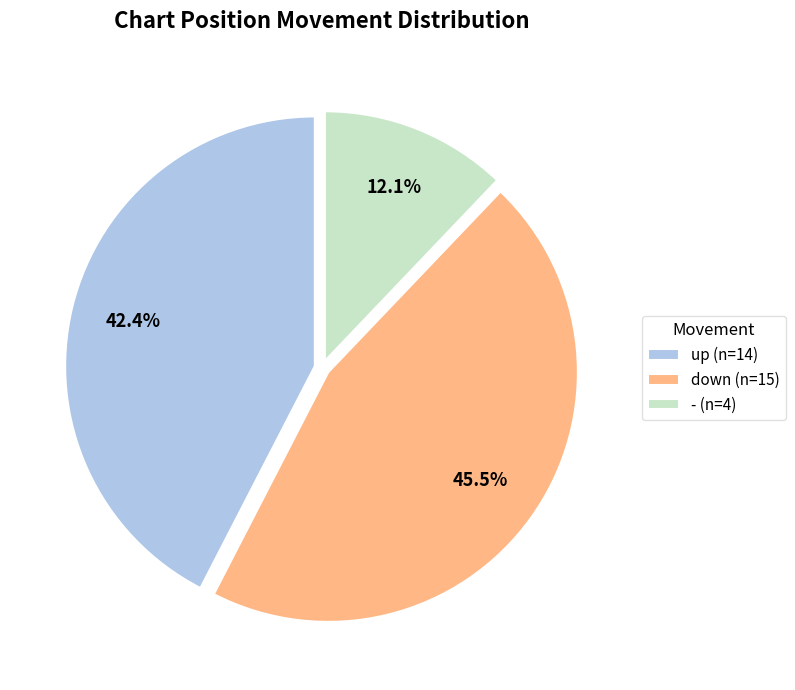

Count the number of slices in the pie.

3